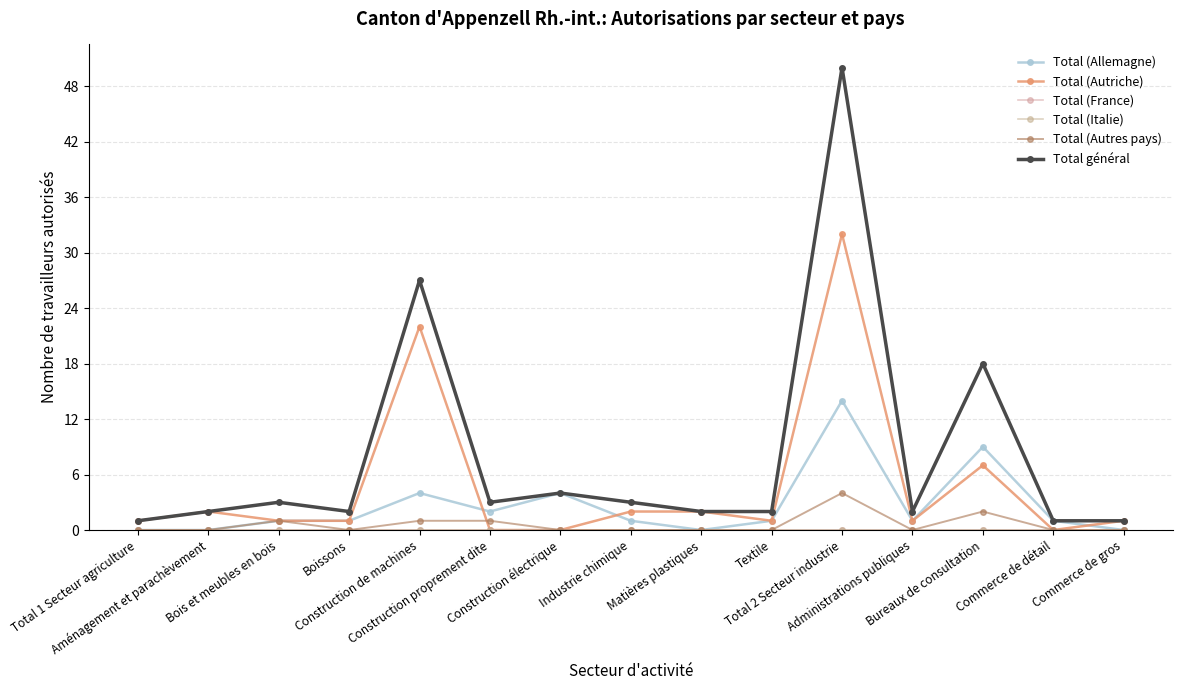

Which category has the highest value across all series?

Total 2 Secteur industrie